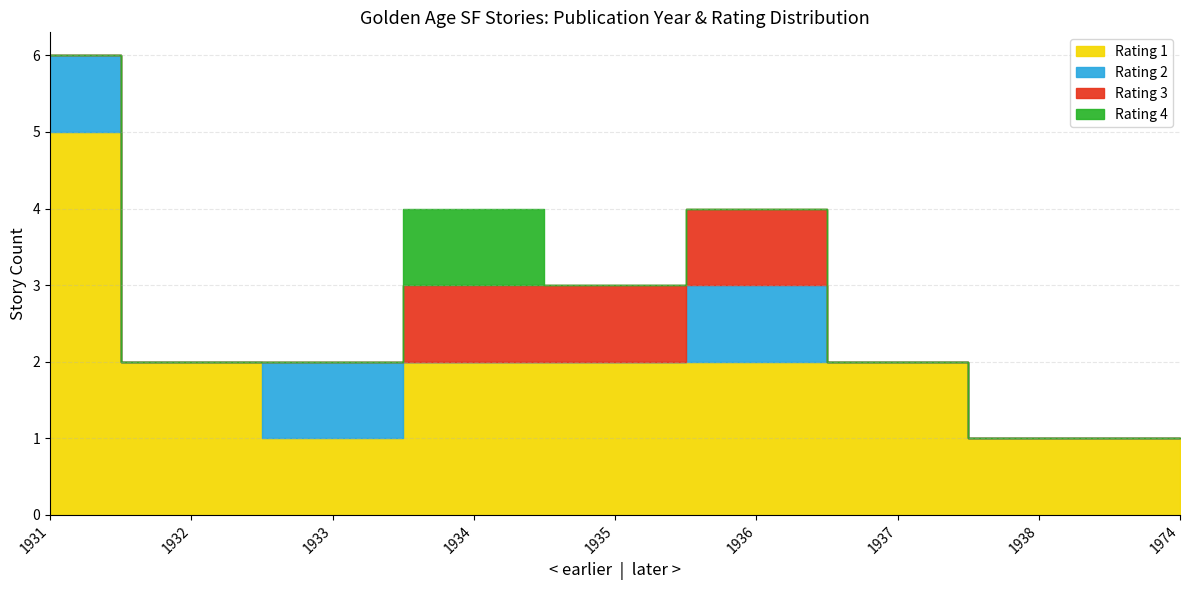

Approximately how many times larger is the value at 1931 compared to 1931?

1.0